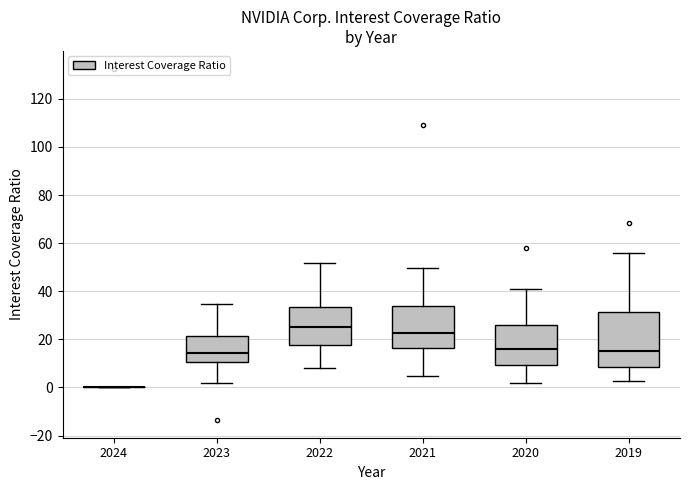

Reading left to right, transcribe this box plot: for each box, give where its median line is, the range the box spans, and where its two whiskers end, as read against the y-axis. The values are not printed on the chart, so give them approximately, as read against the axis.

2024: box collapsed to a line at 0, whiskers 0 to 0
2023: median 14, box 10 to 22, whiskers 2 to 34
2022: median 26, box 18 to 34, whiskers 8 to 52
2021: median 22, box 16 to 34, whiskers 4 to 50
2020: median 16, box 10 to 26, whiskers 2 to 40
2019: median 16, box 8 to 32, whiskers 2 to 56